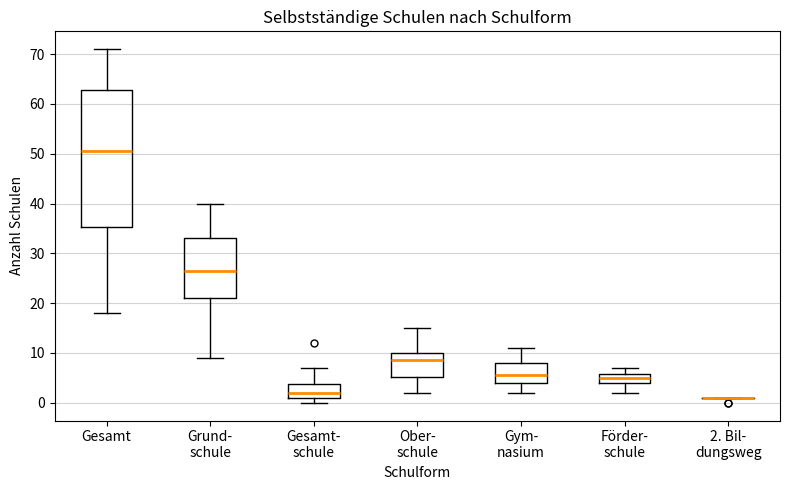

Which box is the tallest, from its lower edge to its upper edge?

Gesamt